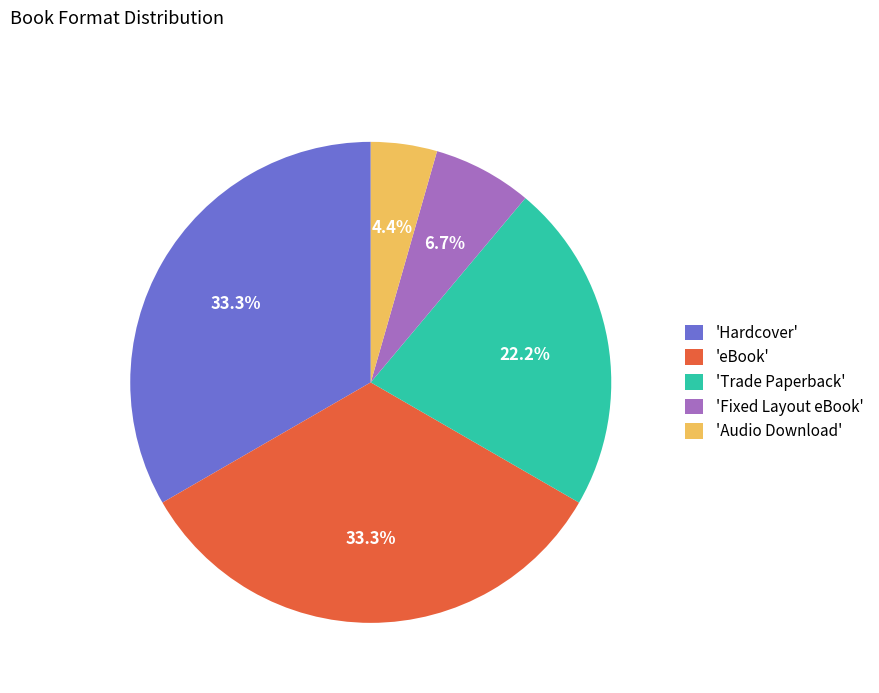

Is there a majority slice in this chart?

No